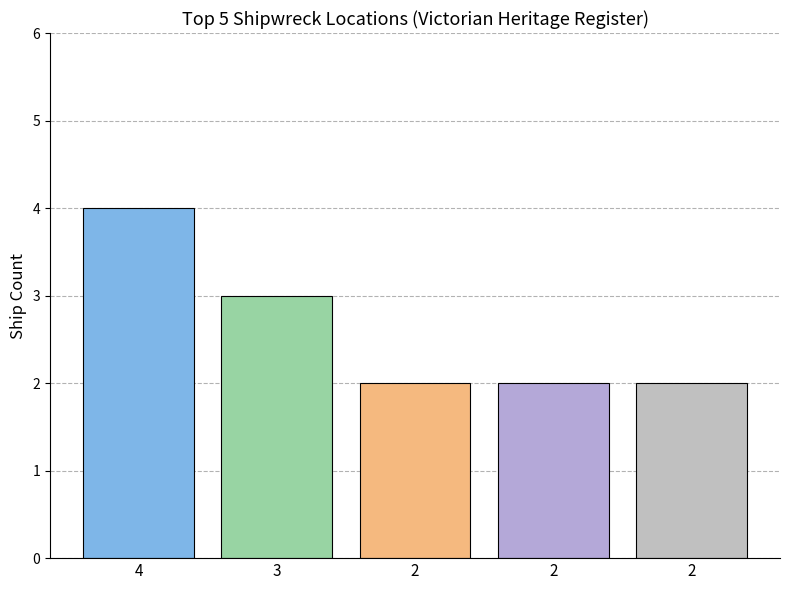

How many series are shown in this chart?

5